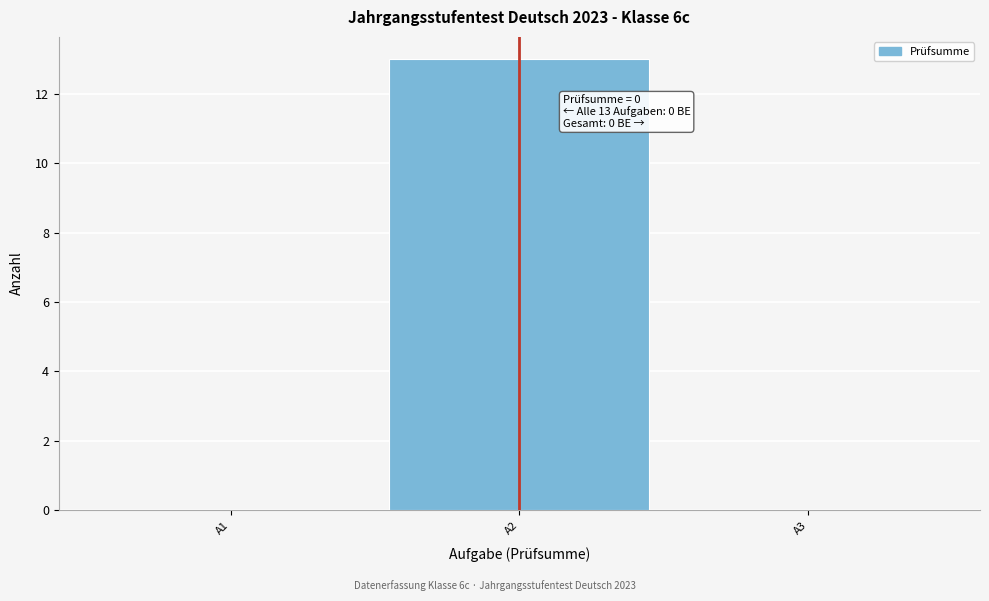

Reading left to right, extract all data points from this chart.

A1=0	A2=13	A3=0